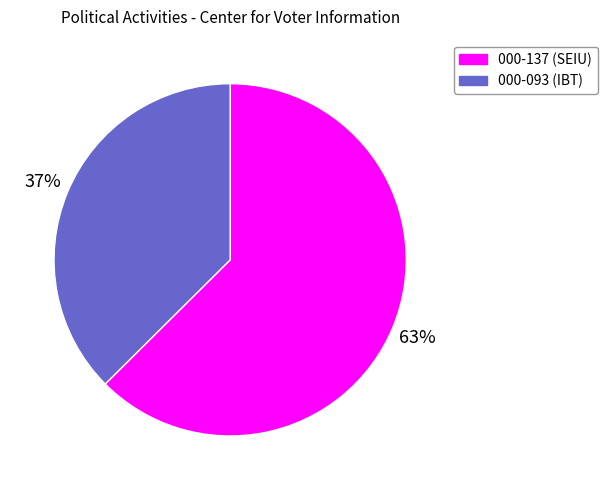

To the nearest percent, what is the combined percentage of 000-137 and 000-093?

100%